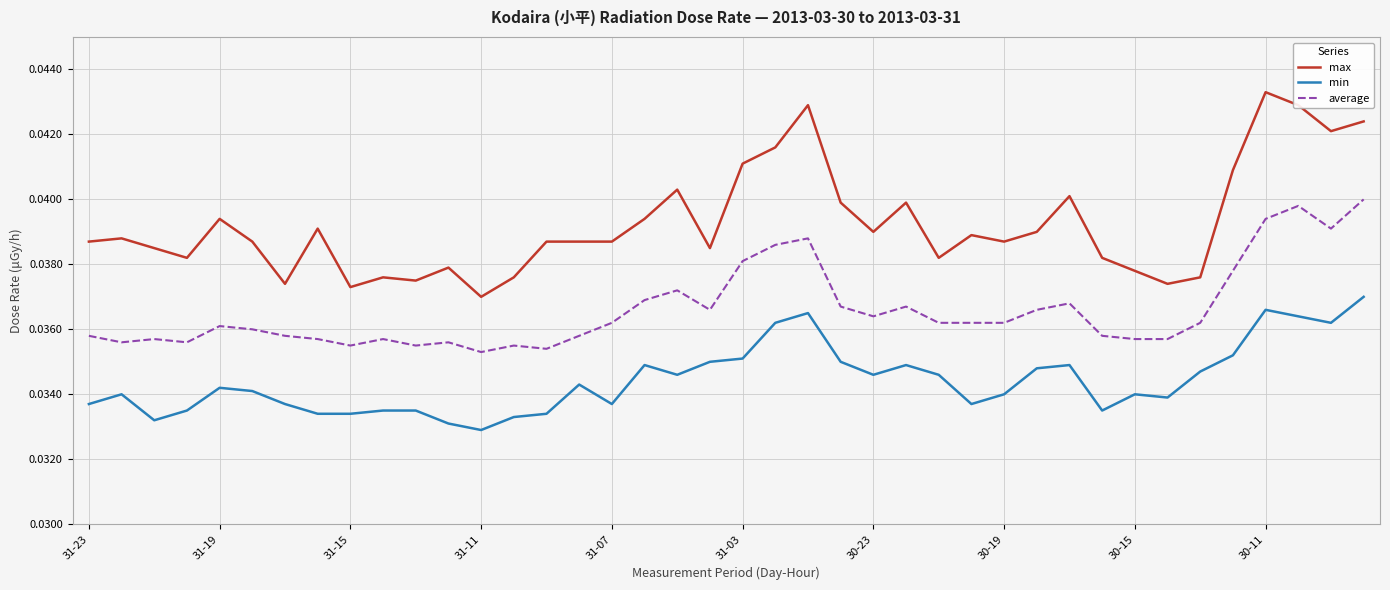

Which series has the widest spread of values?

max